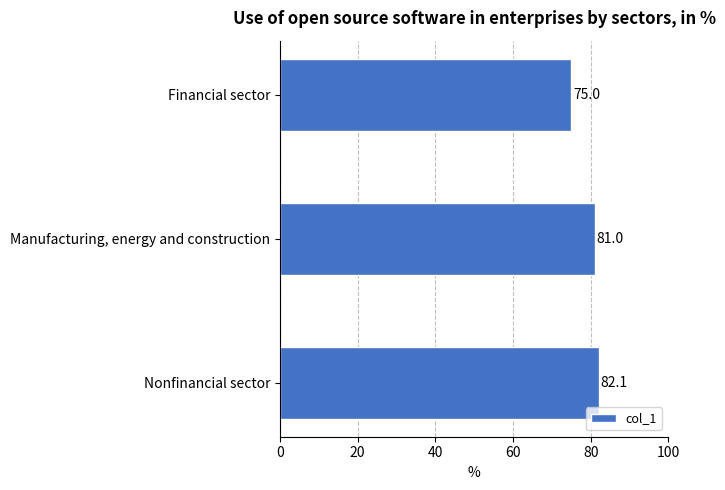

How many bars are there in total?

3